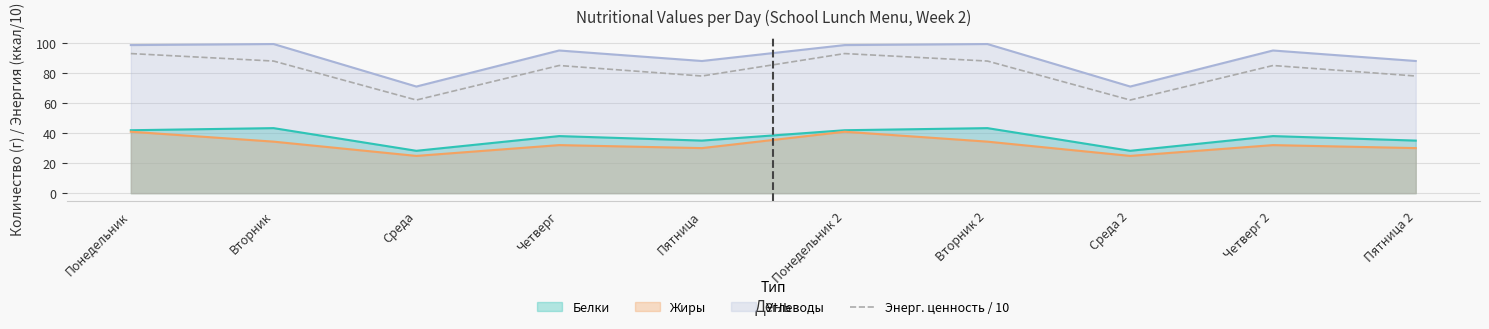

What is the minimum value shown in the chart?

24.8